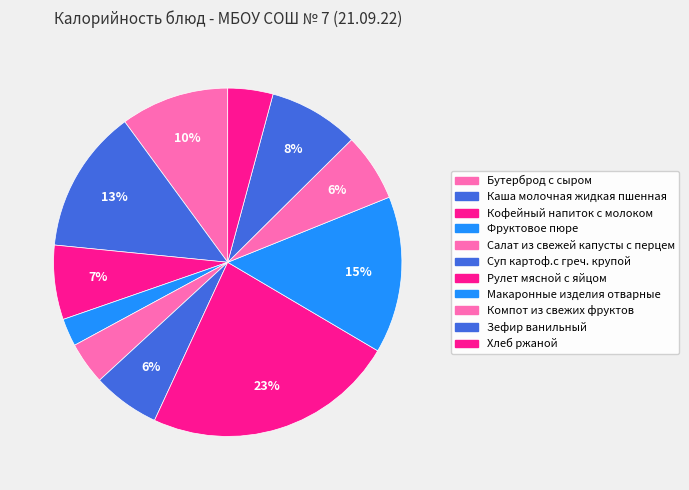

What is the largest slice in the pie chart?

Рулет мясной с яйцом